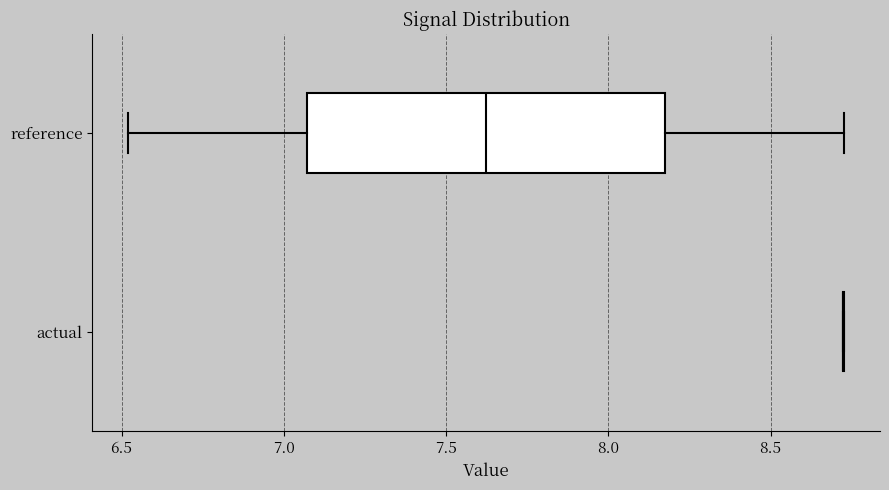

Where does the median line of the box for reference sit on the x-axis? The values are not printed on the chart, so give them approximately, as read against the axis.

7.60